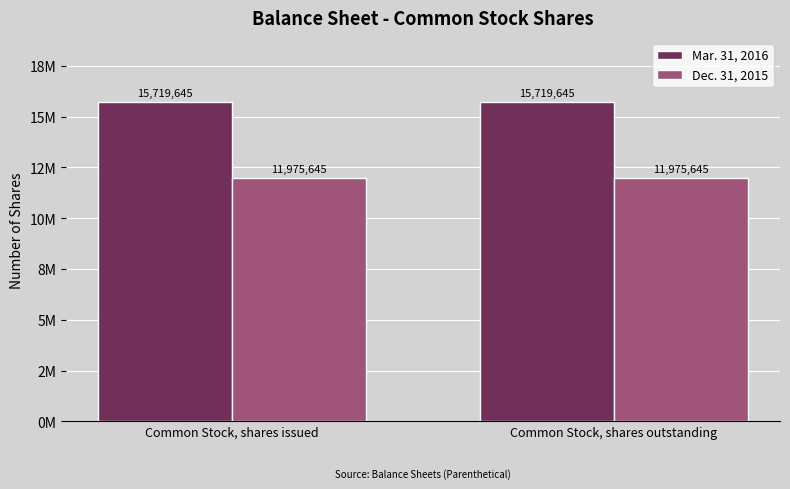

What are all the series names shown in the legend?

Mar. 31, 2016, Dec. 31, 2015